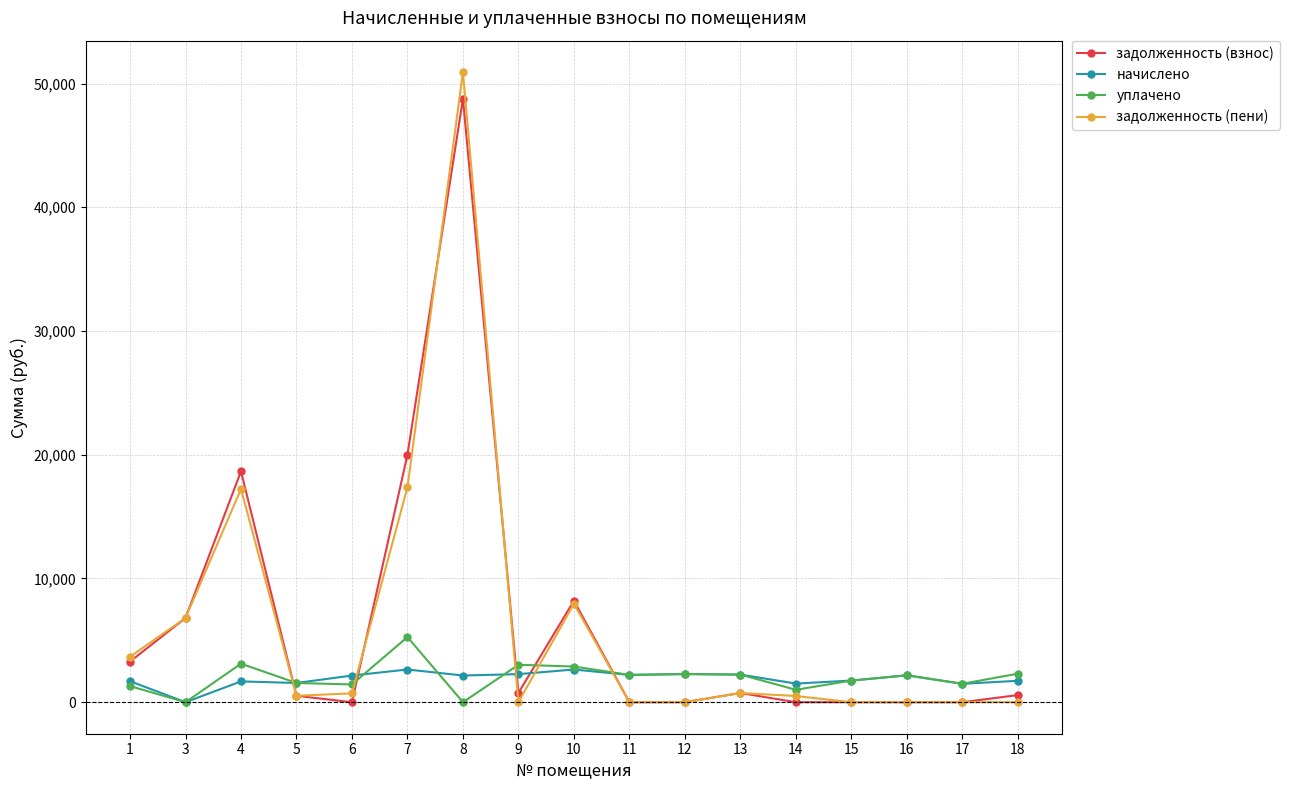

True or false: задолженность (взнос) and уплачено cross at least once.

True